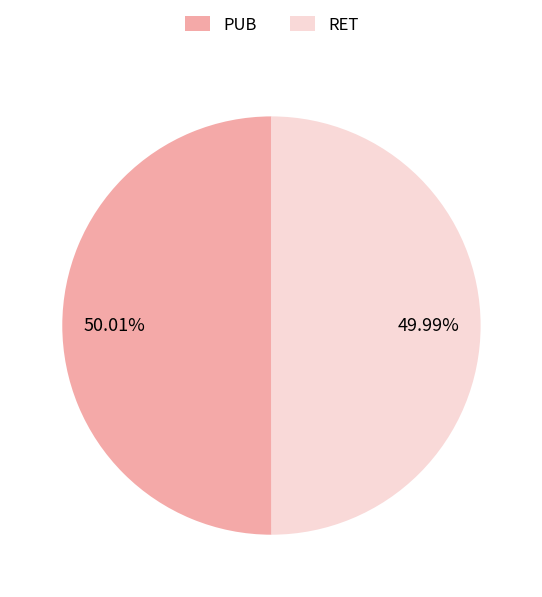

Is it true that PUB is 50% of the pie?

True